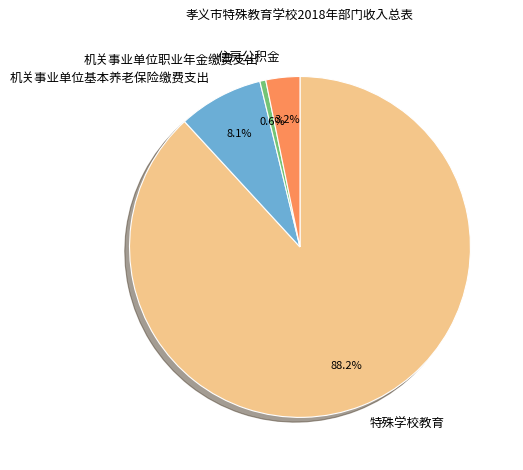

What portion of the pie excludes 机关事业单位基本养老保险缴费支出?

91.9%